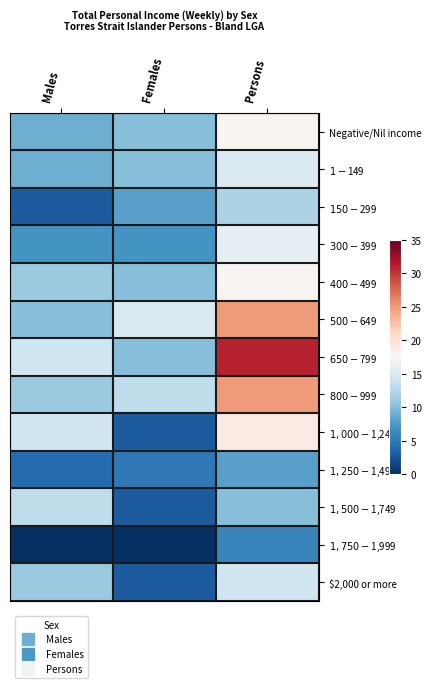

Reading left to right, transcribe all the data shown in this chart.

Negative/Nil income: Males=9	Females=10	Persons=18
$1-$149: Males=9	Females=10	Persons=15
$150-$299: Males=3	Females=8	Persons=12
$300-$399: Males=7	Females=7	Persons=16
$400-$499: Males=11	Females=10	Persons=18
$500-$649: Males=10	Females=15	Persons=25
$650-$799: Males=14	Females=10	Persons=31
$800-$999: Males=11	Females=13	Persons=25
$1,000-$1,249: Males=14	Females=3	Persons=19
$1,250-$1,499: Males=4	Females=5	Persons=8
$1,500-$1,749: Males=13	Females=3	Persons=10
$1,750-$1,999: Males=0	Females=0	Persons=6
$2,000 or more: Males=11	Females=3	Persons=14